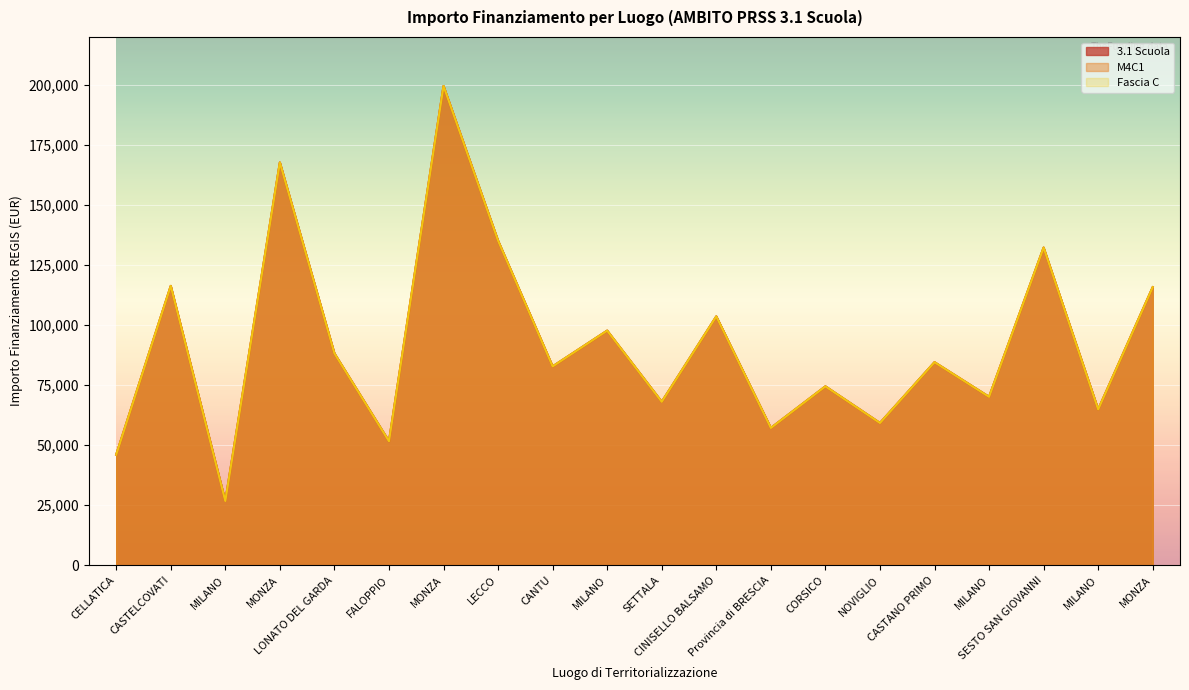

Does the chart display data point markers on the line(s)?

No